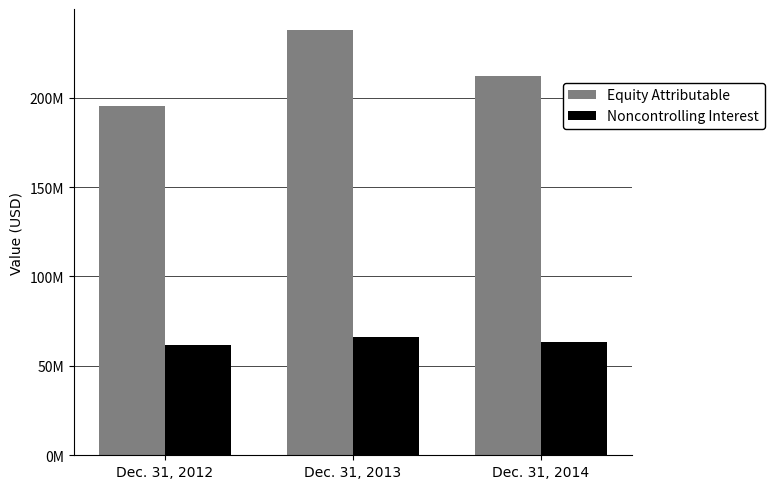

Does the chart contain any negative values?

No